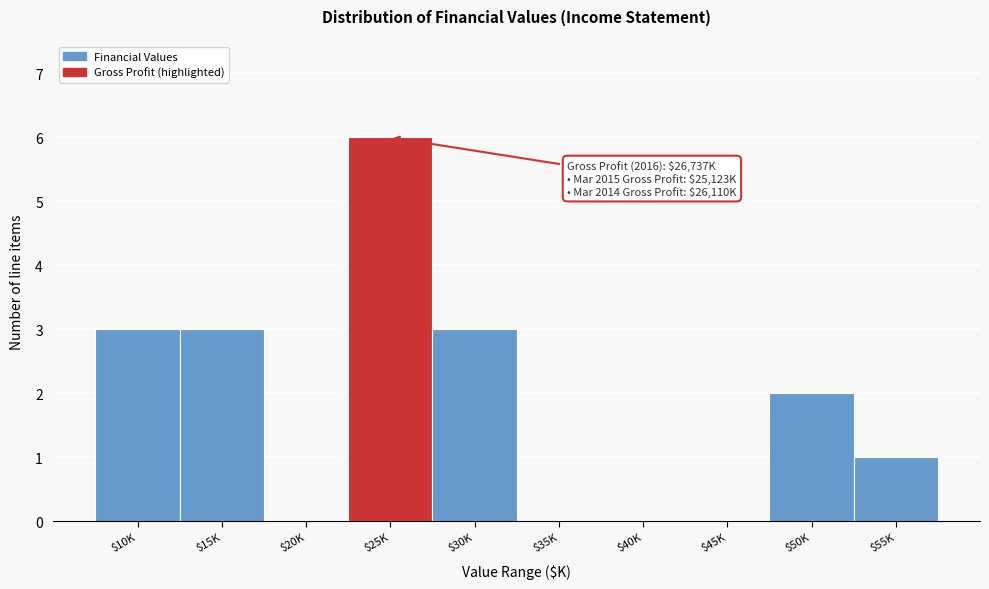

Is it true that the value at $40K is 0?

True